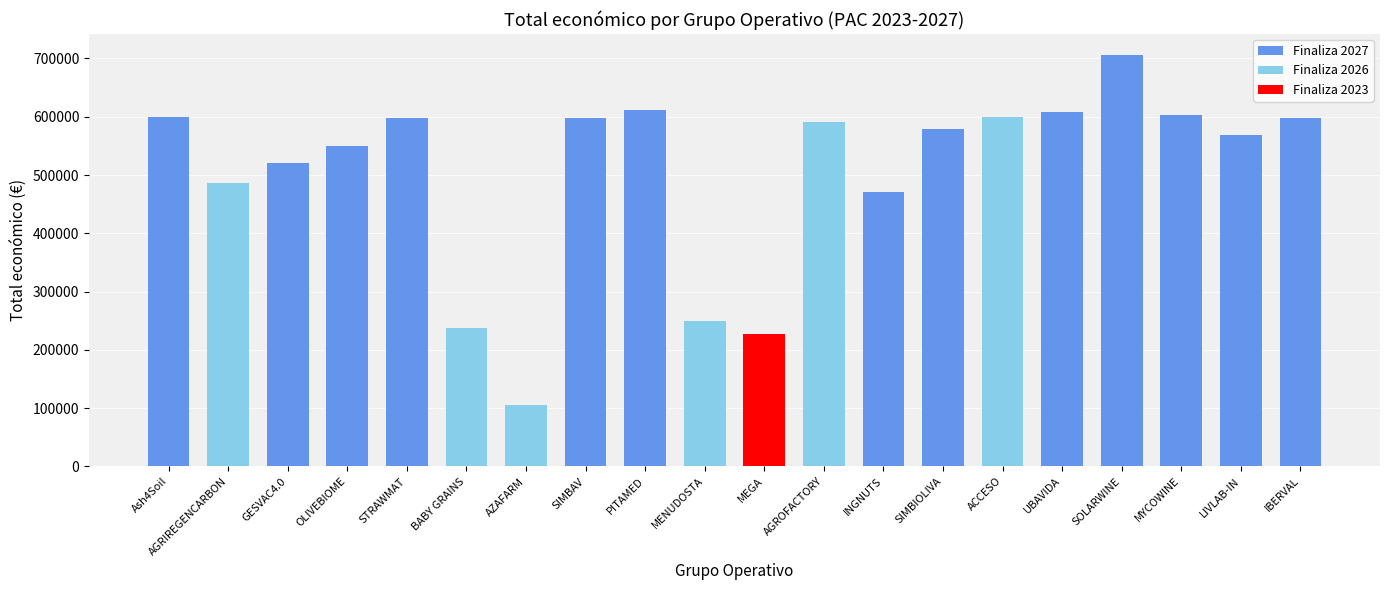

What is the average value?

505370